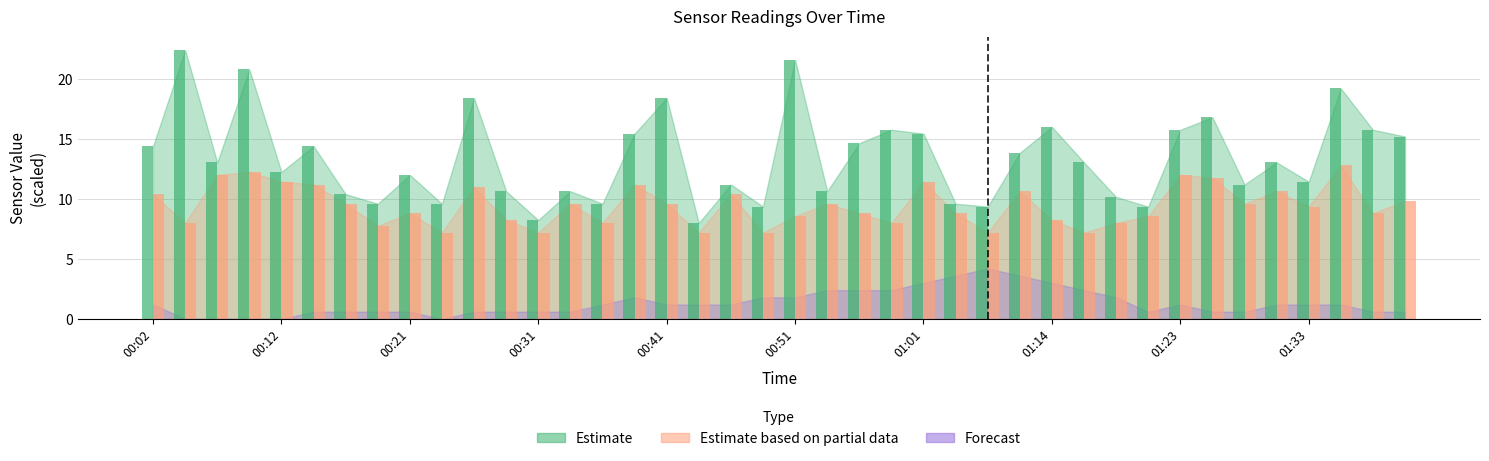

Are the bars horizontal?

No